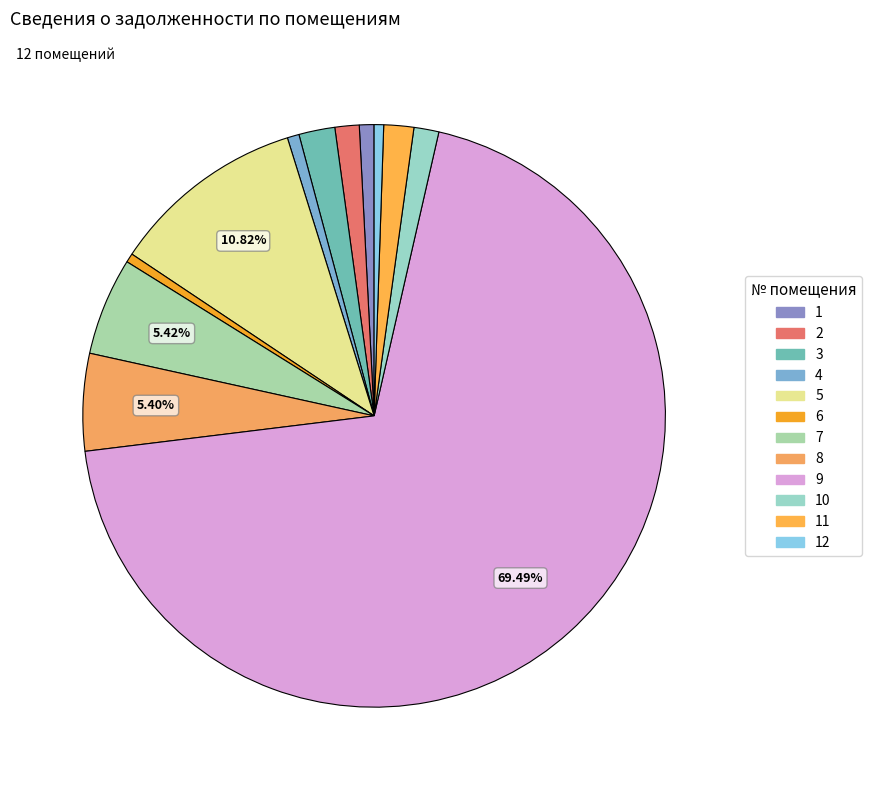

How many slices are in this pie chart?

12